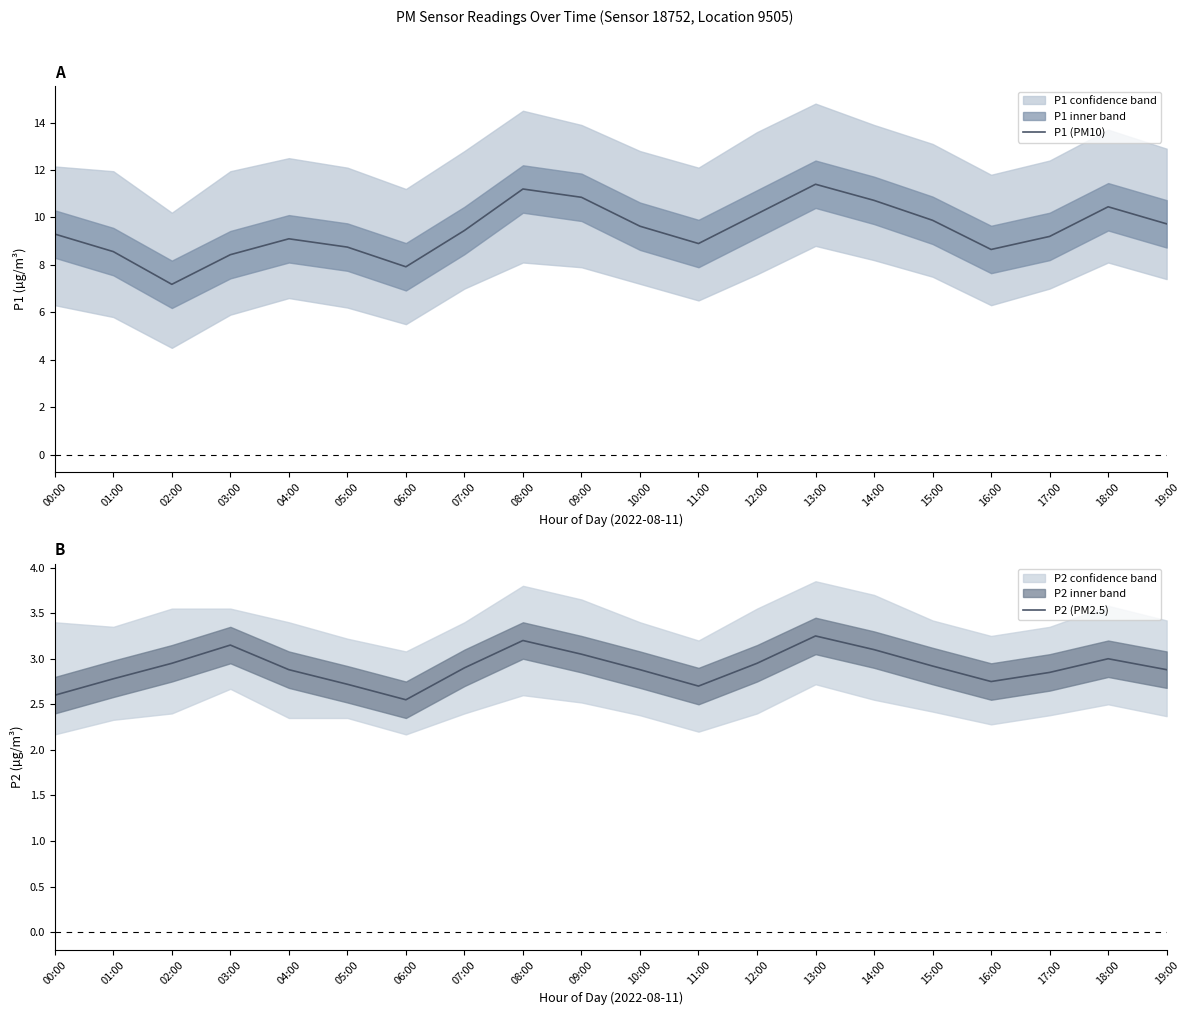

Reading right to left, what are all the values shown in this chart?

P1 (PM10): 9.7	10.4	9.2	8.7	9.9	10.7	11.4	10.2	8.9	9.6	10.8	11.2	9.4	7.9	8.8	9.1	8.4	7.2	8.6	9.3
P2 (PM2.5): 2.9	3.0	2.9	2.8	2.9	3.1	3.2	3.0	2.7	2.9	3.0	3.2	2.9	2.5	2.7	2.9	3.1	3.0	2.8	2.6